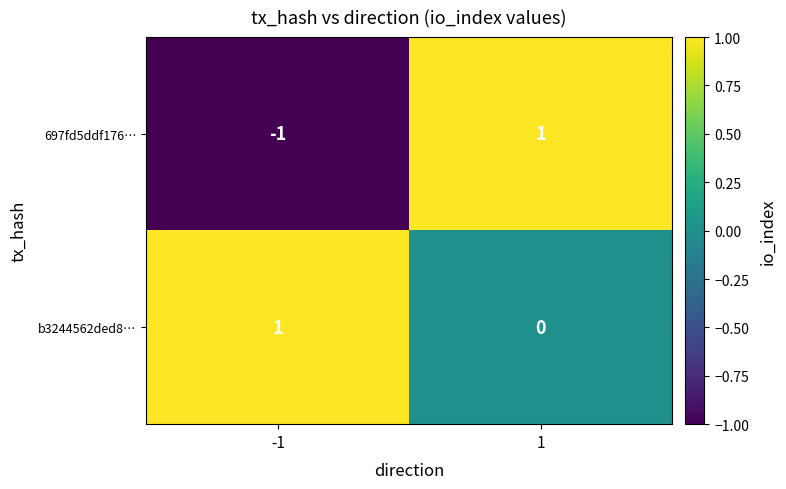

Rank the categories by b3244562ded8… value from highest to lowest.

-1, 1